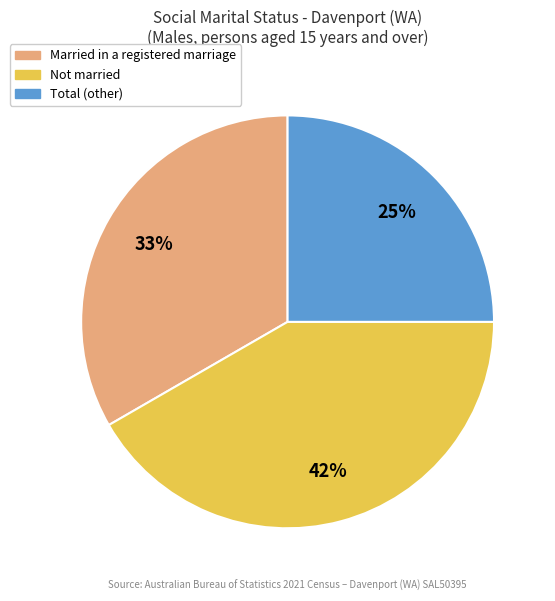

Is there a majority slice in this chart?

No